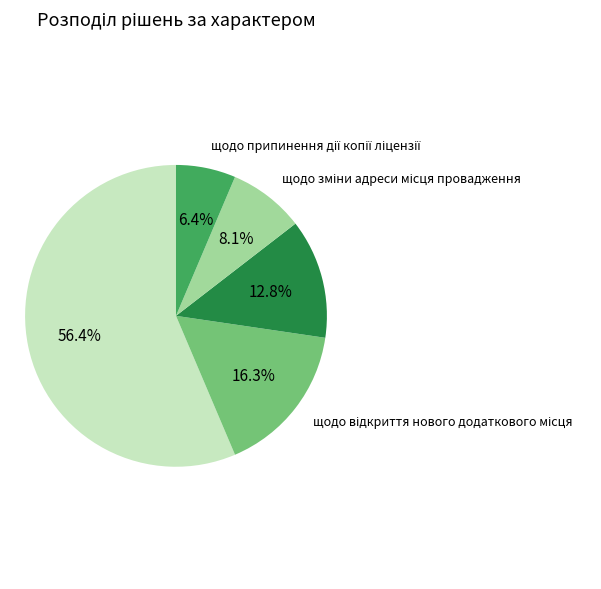

Is there a majority slice in this chart?

Yes